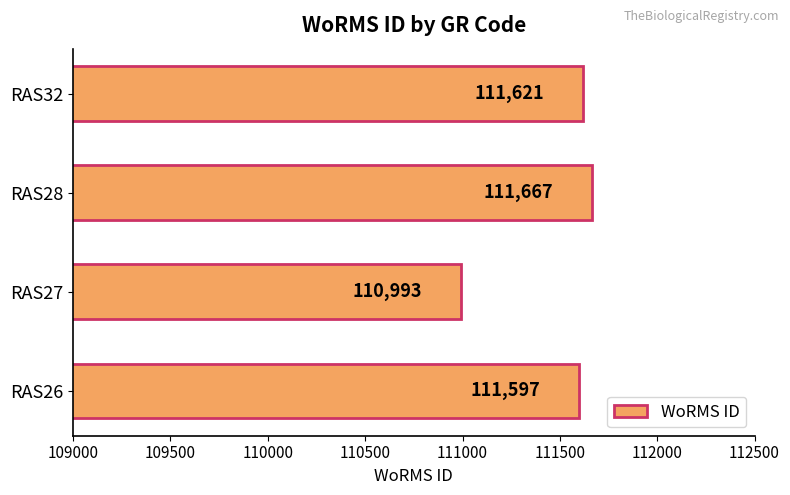

At which category does the chart reach its minimum across all series?

RAS27